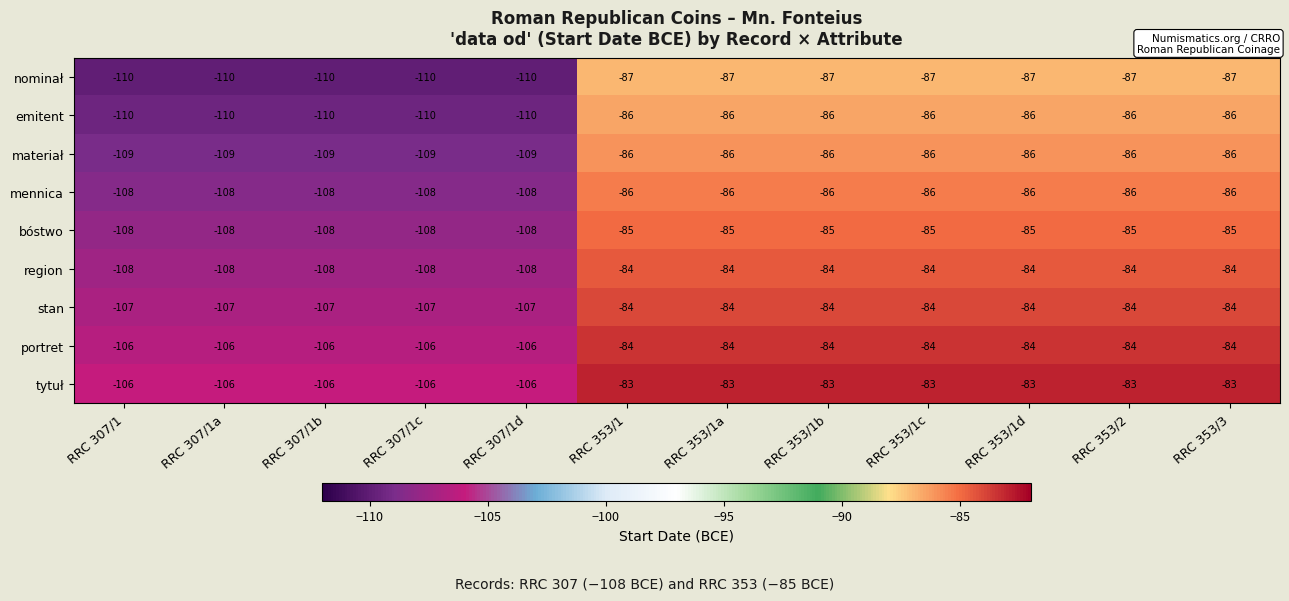

What is the minimum value for bóstwo?

-108